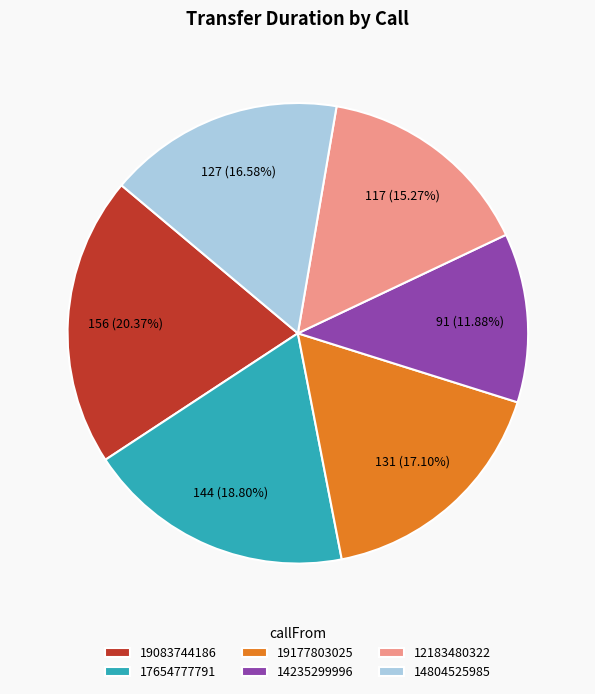

Rank the categories by value from lowest to highest.

14235299996, 12183480322, 14804525985, 19177803025, 17654777791, 19083744186